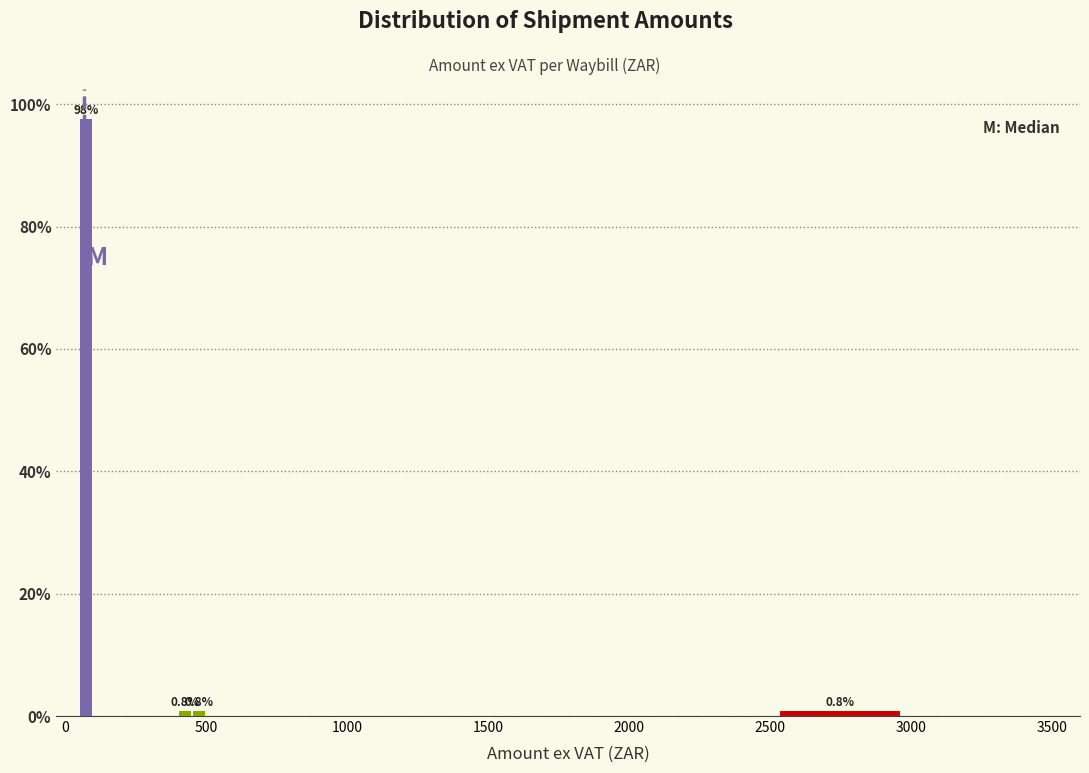

Read against the x-axis, roughly where is the centre of the tallest bar?

100